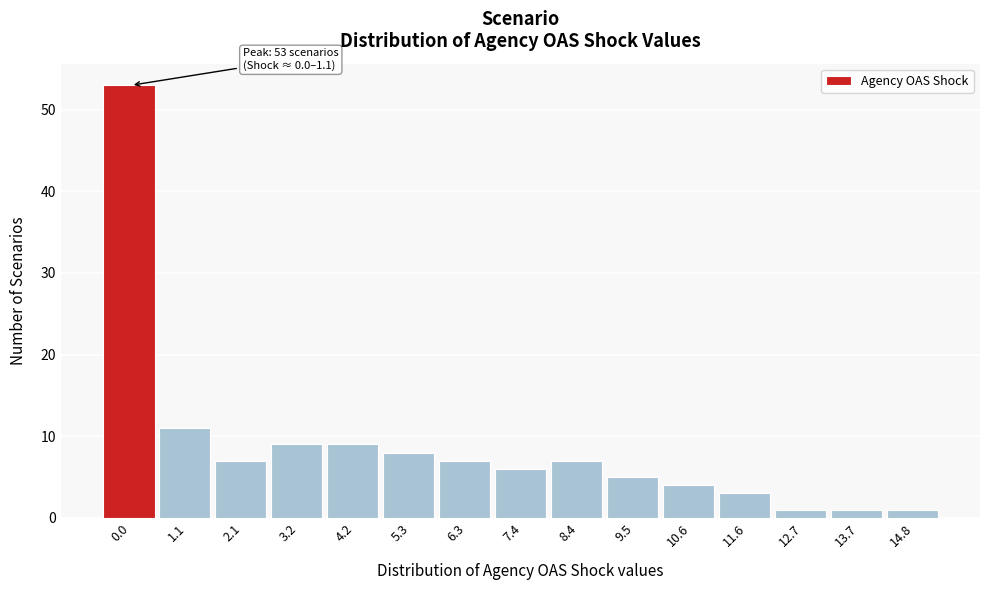

Reading right to left, list all the values displayed in this chart.

1	1	1	3	4	5	7	6	7	8	9	9	7	11	53